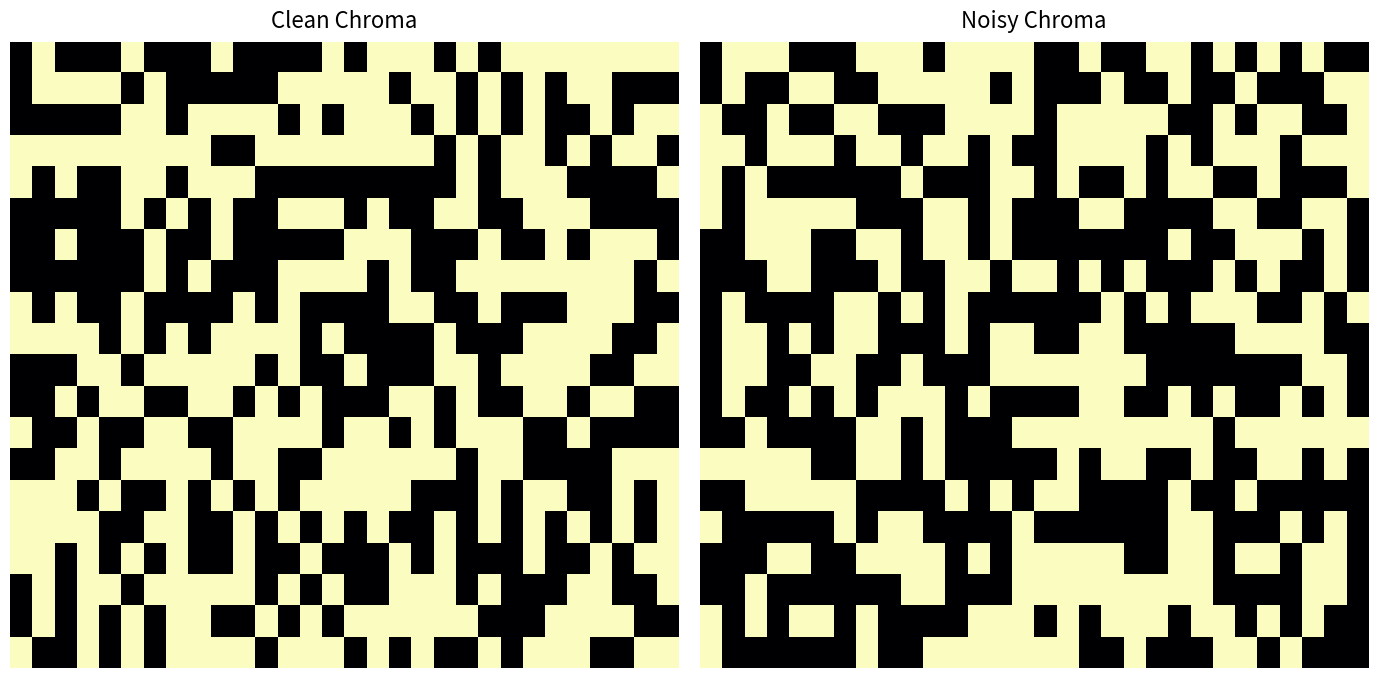

What is the average value of the 5.0 series?

41